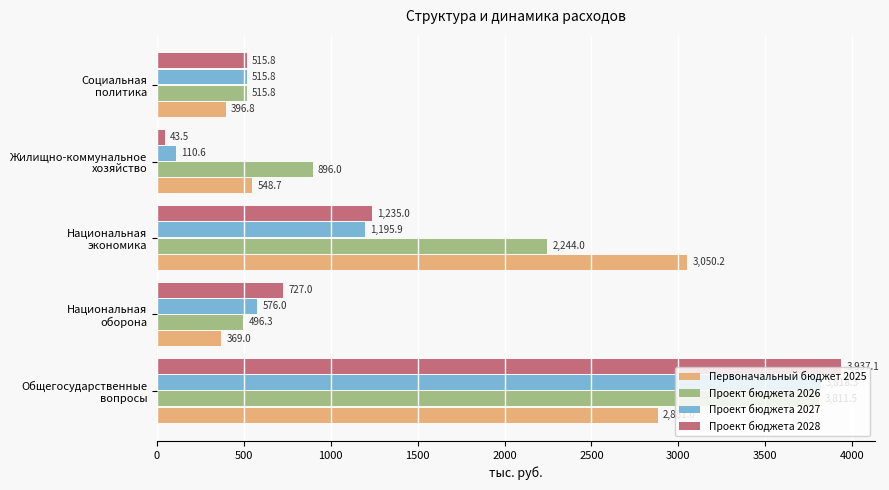

Rank the categories by Проект бюджета 2028 value from highest to lowest.

Общегосударственные
вопросы, Национальная
экономика, Национальная
оборона, Социальная
политика, Жилищно-коммунальное
хозяйство